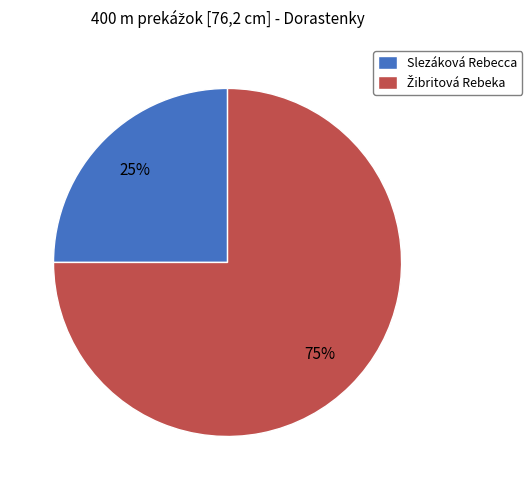

Does any single category account for the majority?

Yes